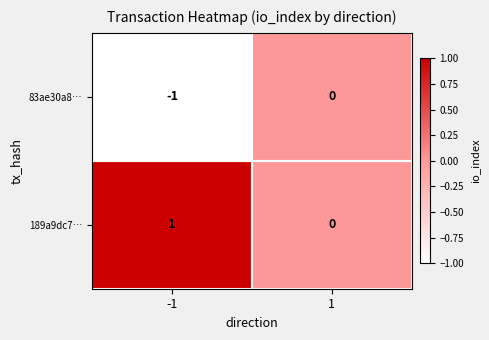

List the labels in order of 83ae30a8… value, largest first.

1, -1